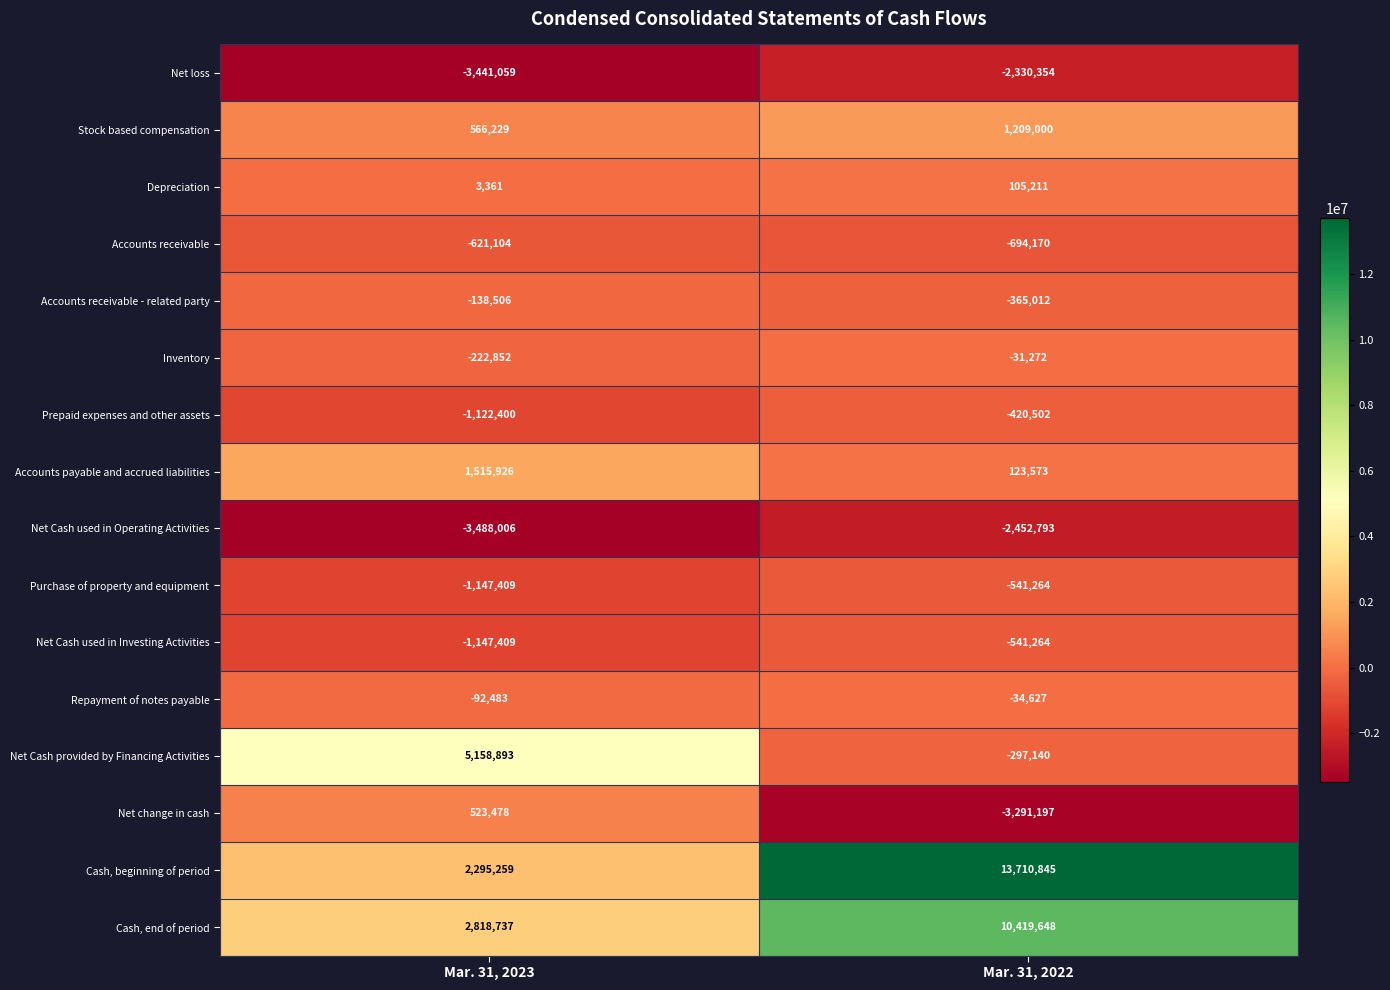

Which series changed the most between Mar. 31, 2023 and Mar. 31, 2022?

Cash, beginning of period